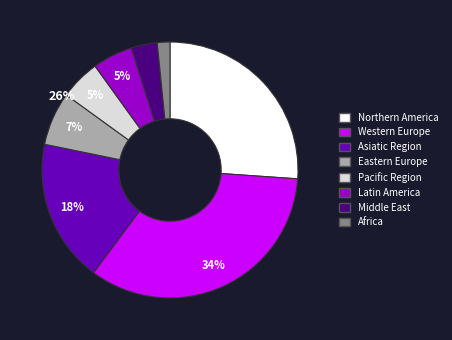

To the nearest percent, what is the average slice percentage?

12%